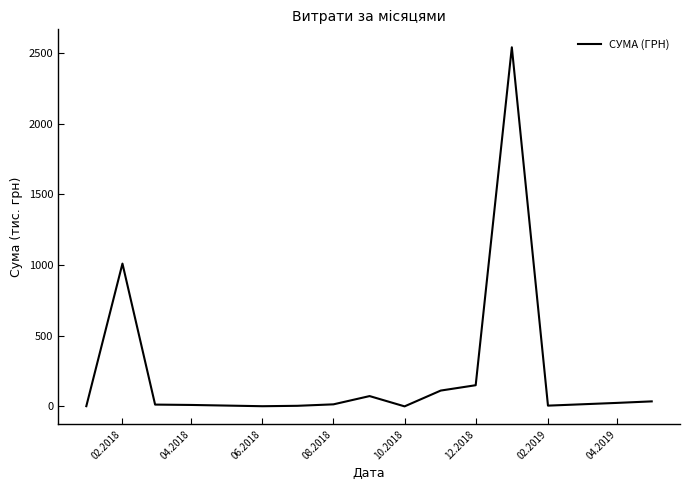

What is the difference between the maximum and minimum values?

2541.7